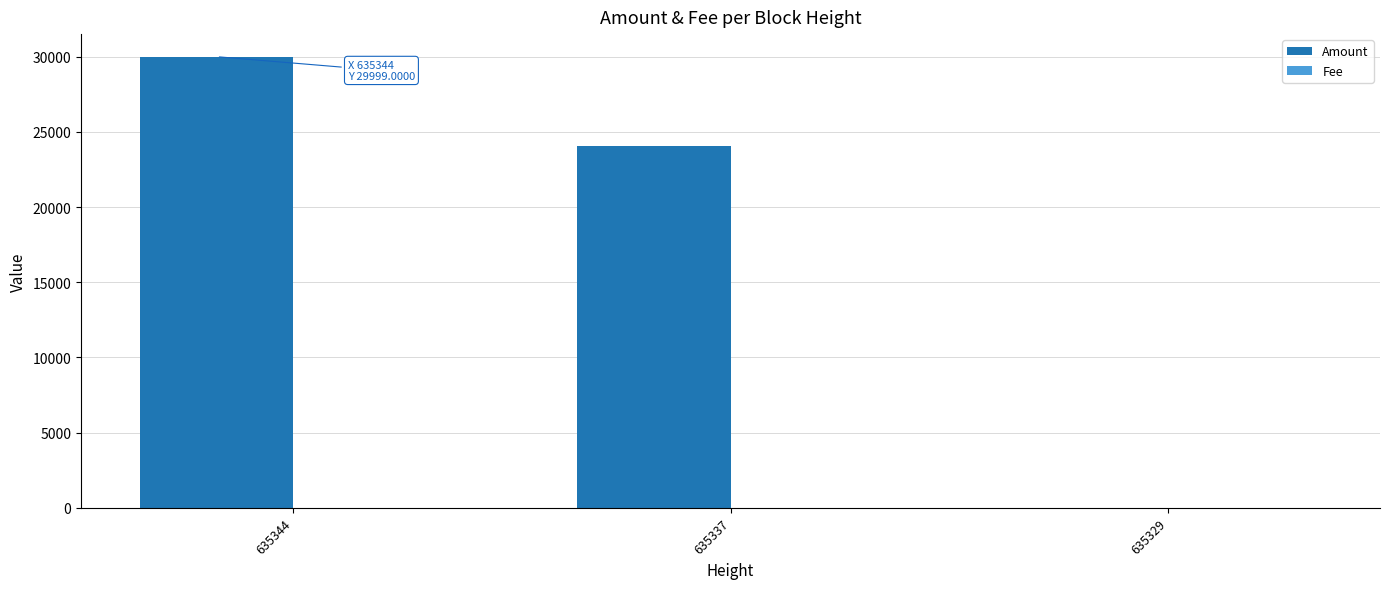

Which series has the largest total across all categories?

Amount